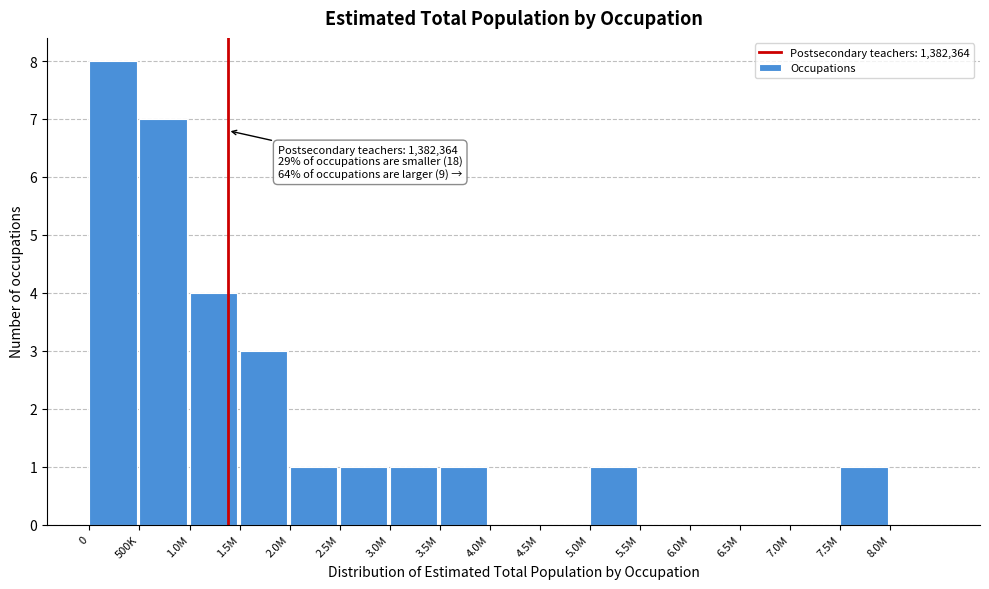

Reading right to left, list all the values displayed in this chart.

8.0M=0	7.5M=1	7.0M=0	6.5M=0	6.0M=0	5.5M=0	5.0M=1	4.5M=0	4.0M=0	3.5M=1	3.0M=1	2.5M=1	2.0M=1	1.5M=3	1.0M=4	500K=7	0=8